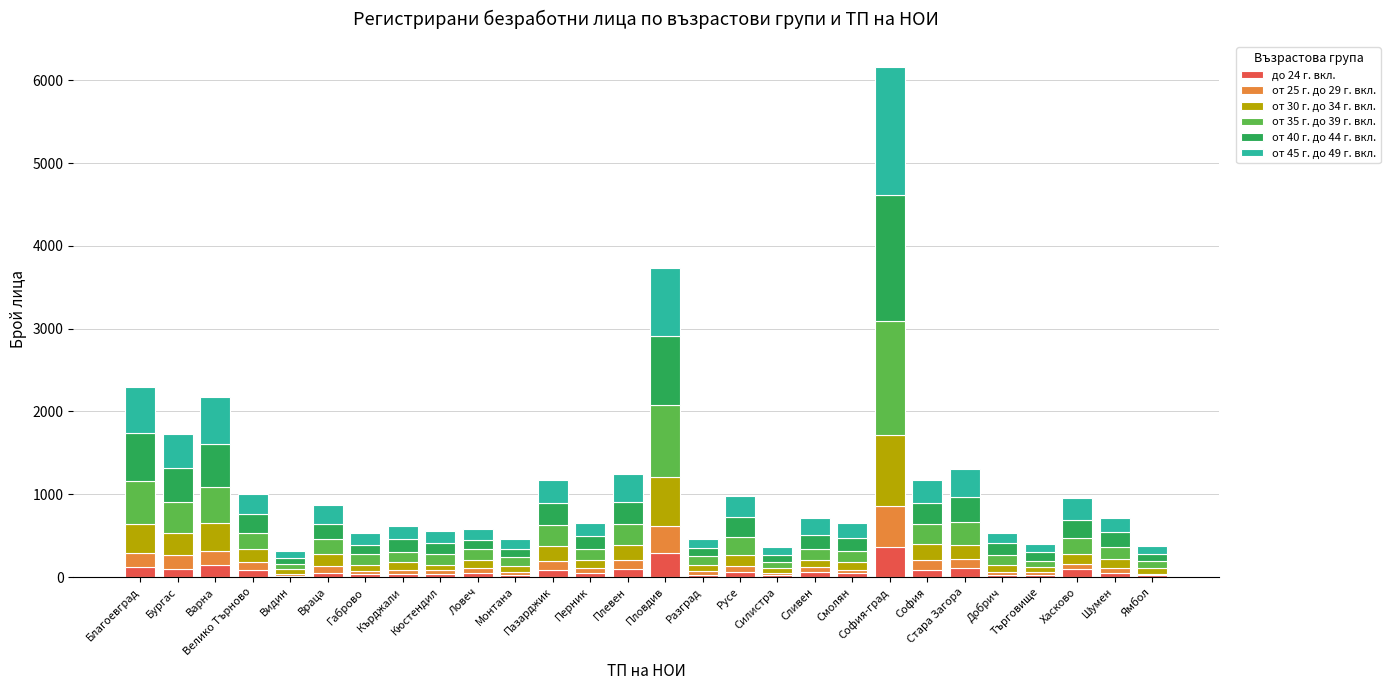

Is it true that до 24 г. вкл. equals 149 at Варна?

True